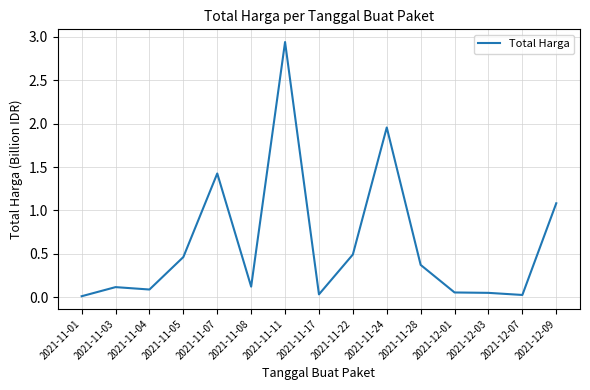

What position from the right is 2021-11-22?

7